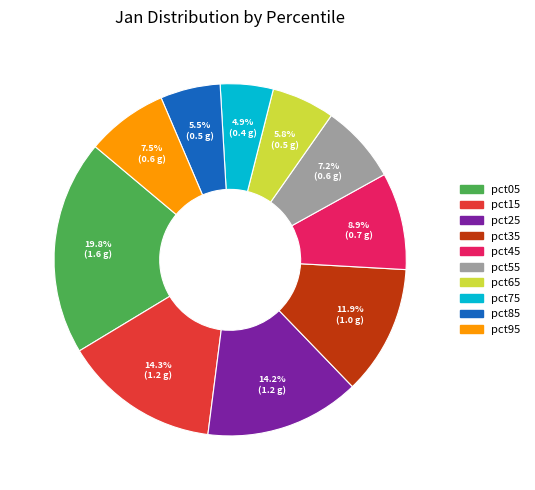

The pct35 slice represents 12% of the pie. True or false?

True